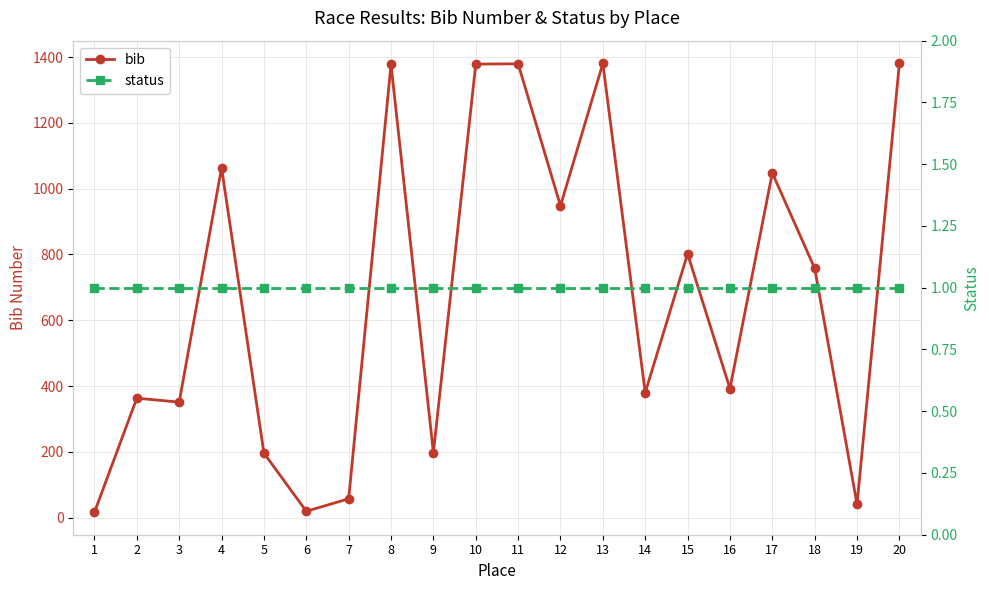

Where is status nearest to the value 1?

1